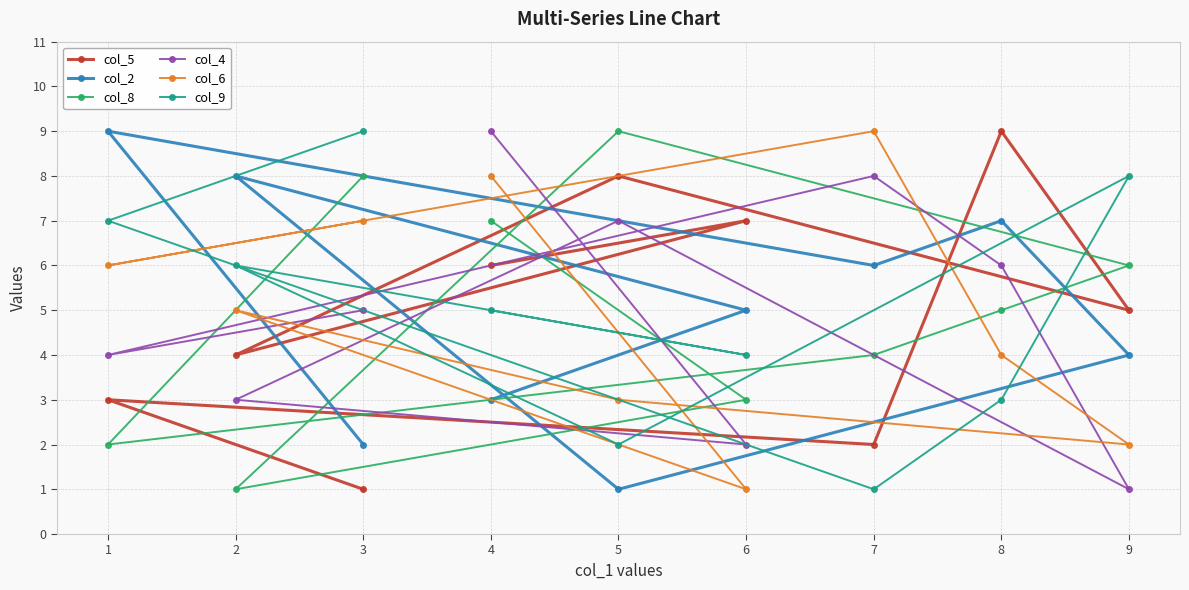

What is the sum of the col_4 values at 5 and 2?

10